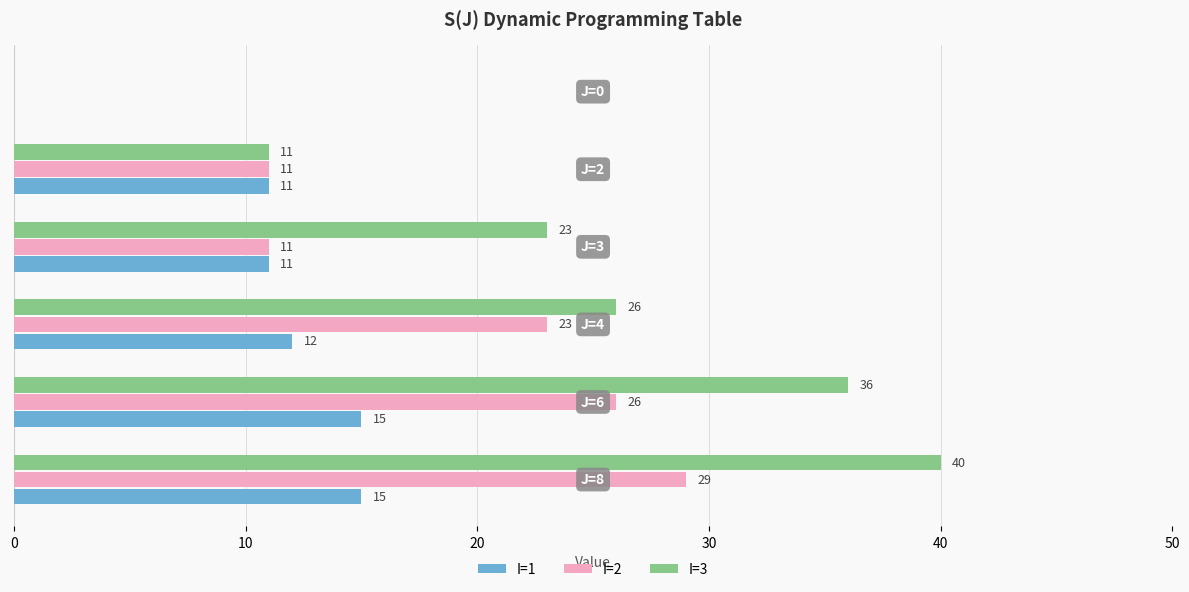

How many distinct data groups are displayed?

3